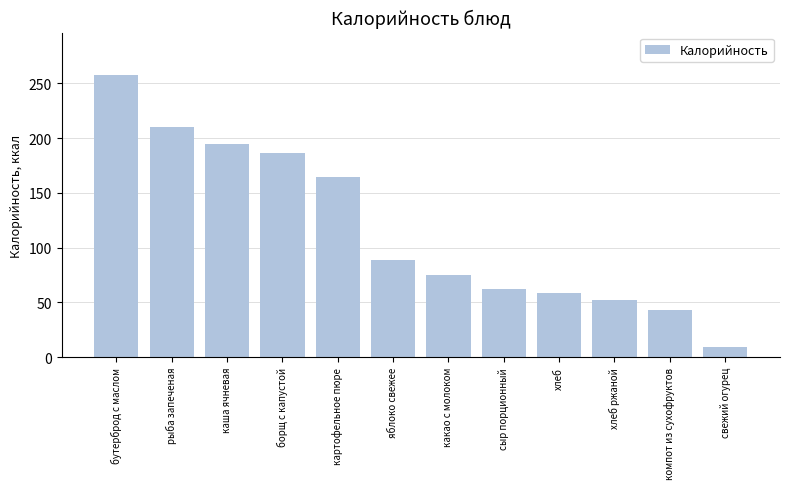

List the labels in order of value, largest first.

бутерброд с маслом, рыба запеченая, каша ячневая, борщ с капустой, картофельное пюре, яблоко свежее, какао с молоком, сыр порционный, хлеб, хлеб ржаной, компот из сухофруктов, свежий огурец